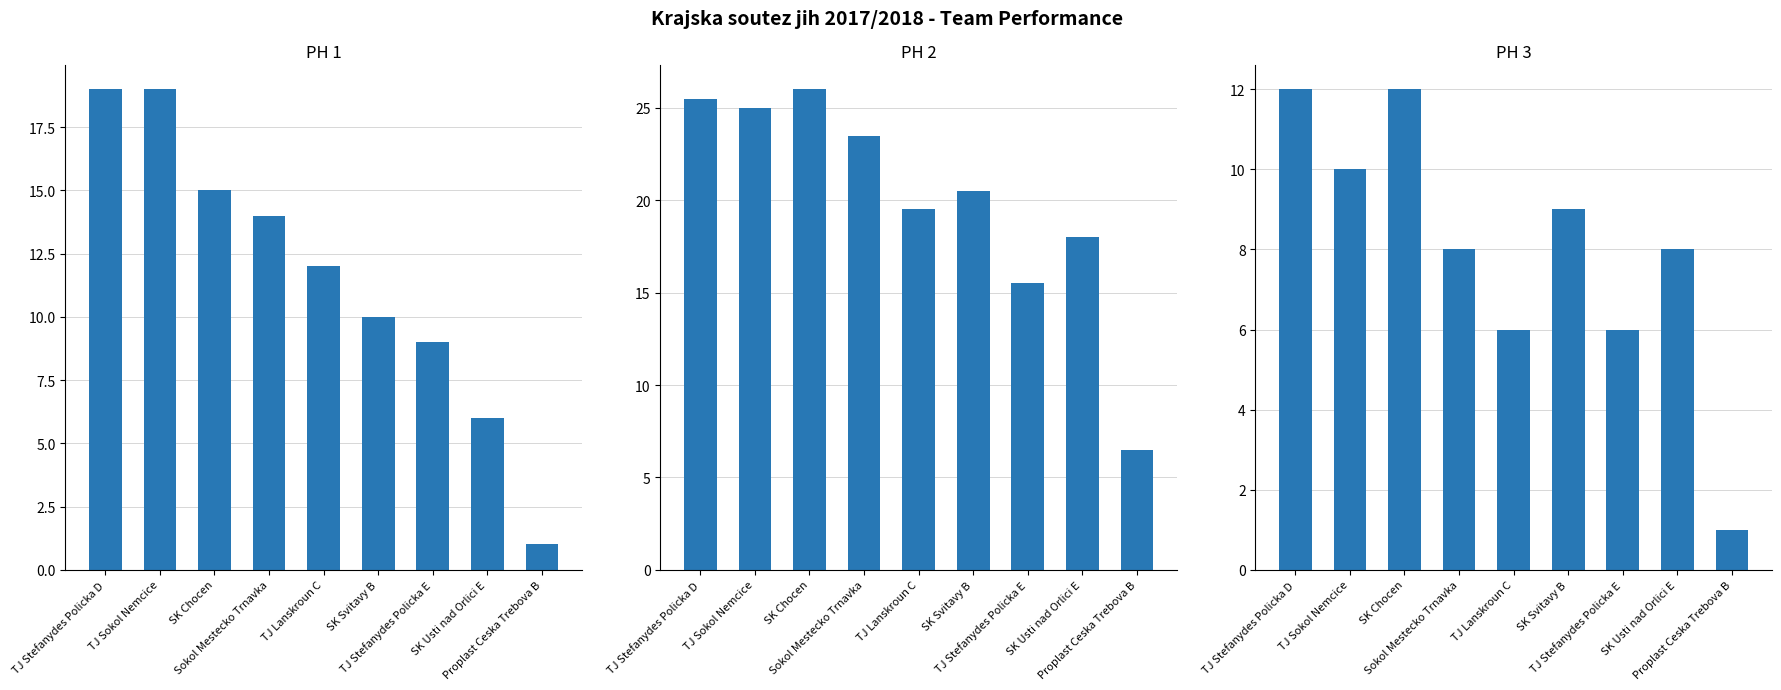

Between TJ Stefanydes Policka E and SK Usti nad Orlici E, which series saw the biggest shift?

PH 1